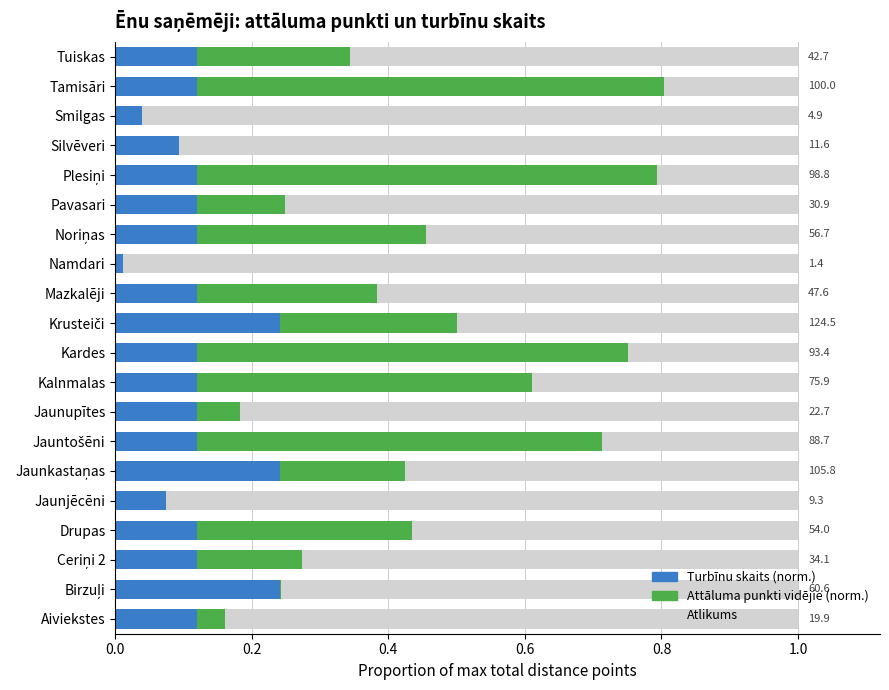

True or false: Turbīnu skaits (norm.) has a value of 0.0 at Smilgas.

True